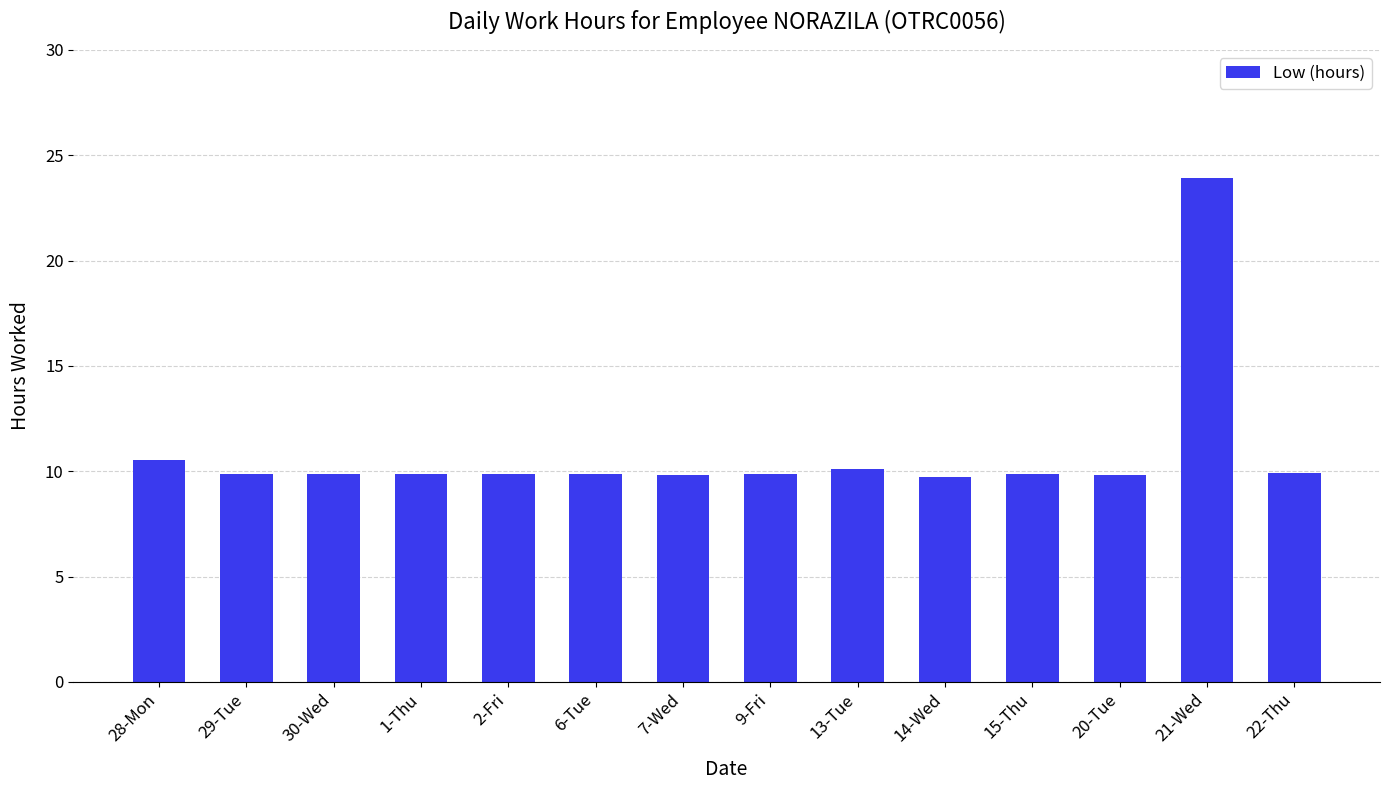

What is the sum of all values?

152.9